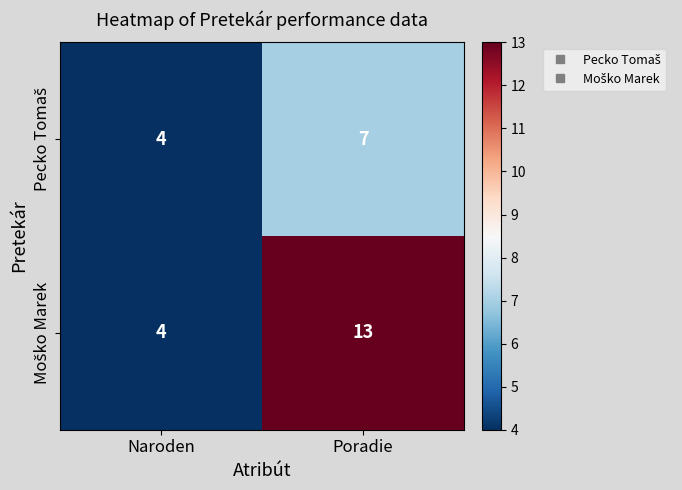

At which category is the sum across all series the highest?

Poradie